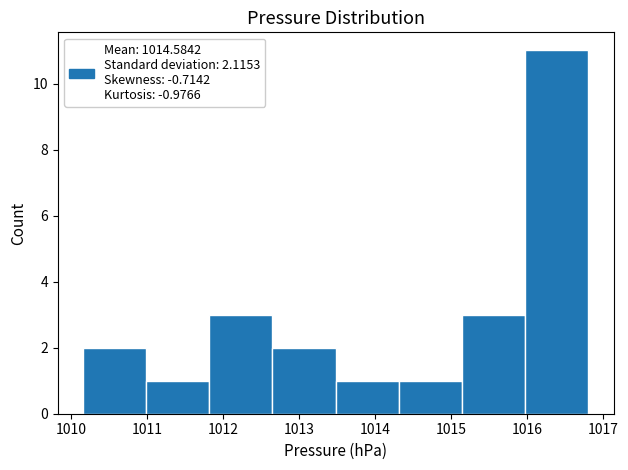

How tall is the bar that spans 1010.16 to 1010.99 on the x-axis? Neither the bar edges nor the heights are printed on the chart, so give them approximately, as read against the axes.

2